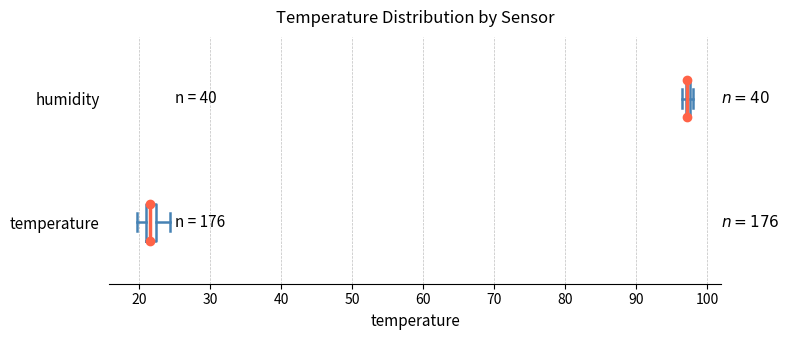

Reading bottom to top, read every box against the x-axis: the position of its median line, the range the box covers, and the ends of its whiskers. The values are not printed on the chart, so give them approximately, as read against the axis.

temperature: median 22 (inside the box), box 21 to 22, whiskers 20 to 24
humidity: box collapsed to a line at 97, whiskers 96 to 98